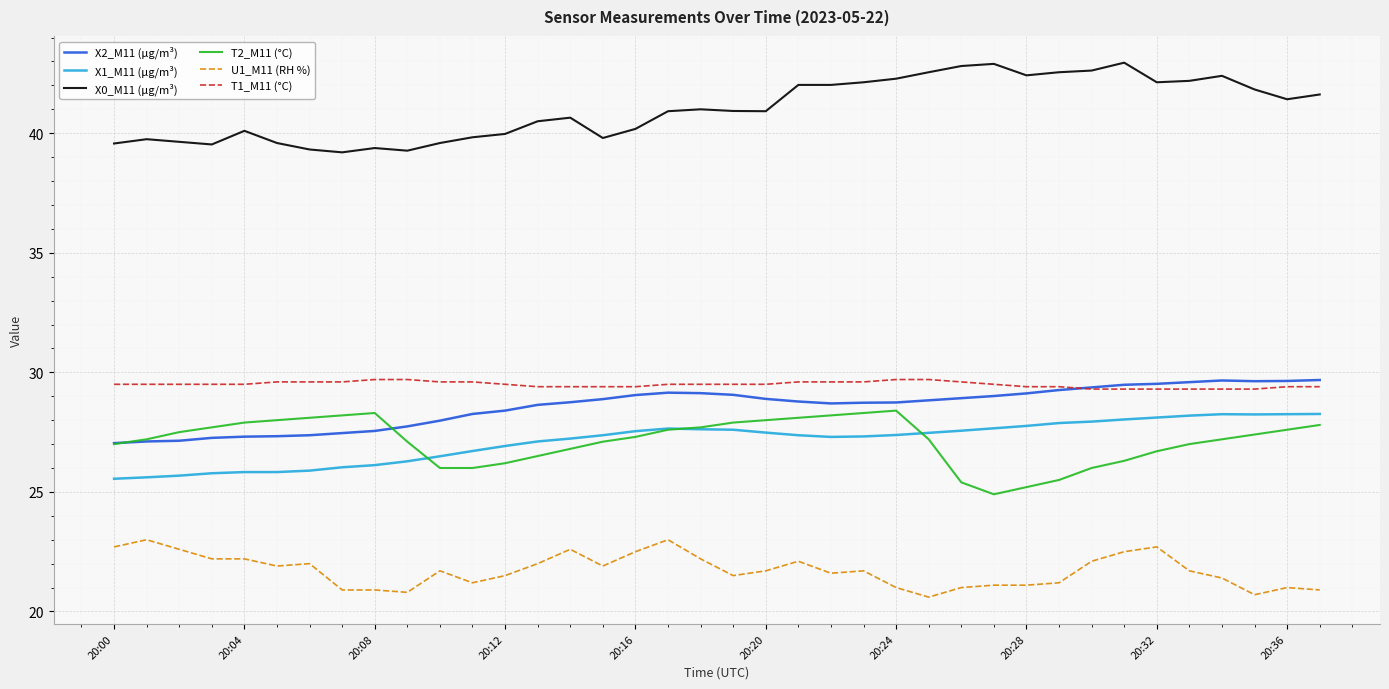

What is the difference between the maximum and minimum values in the X1_M11 (μg/m³) series?

2.7